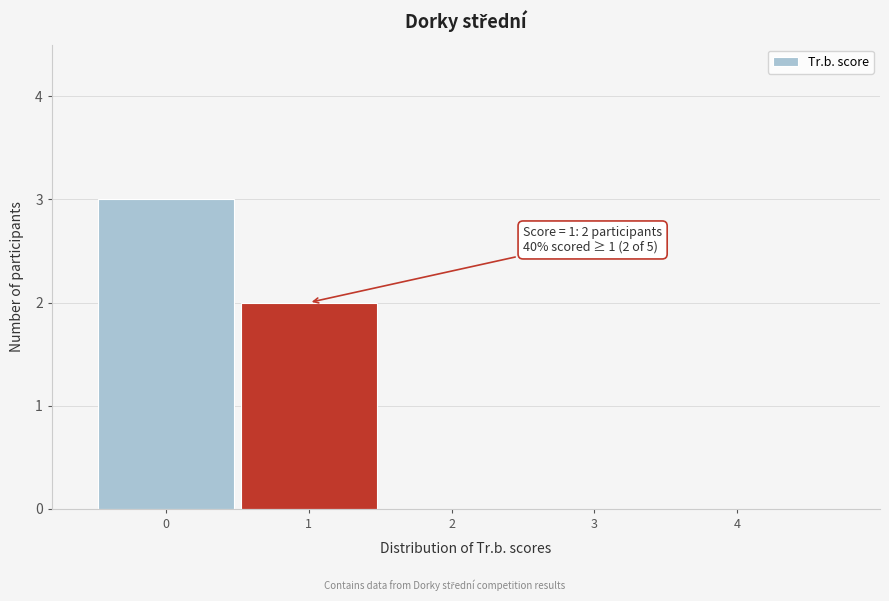

Over which range of the x-axis is the bar tallest?

-0.5 to 0.5